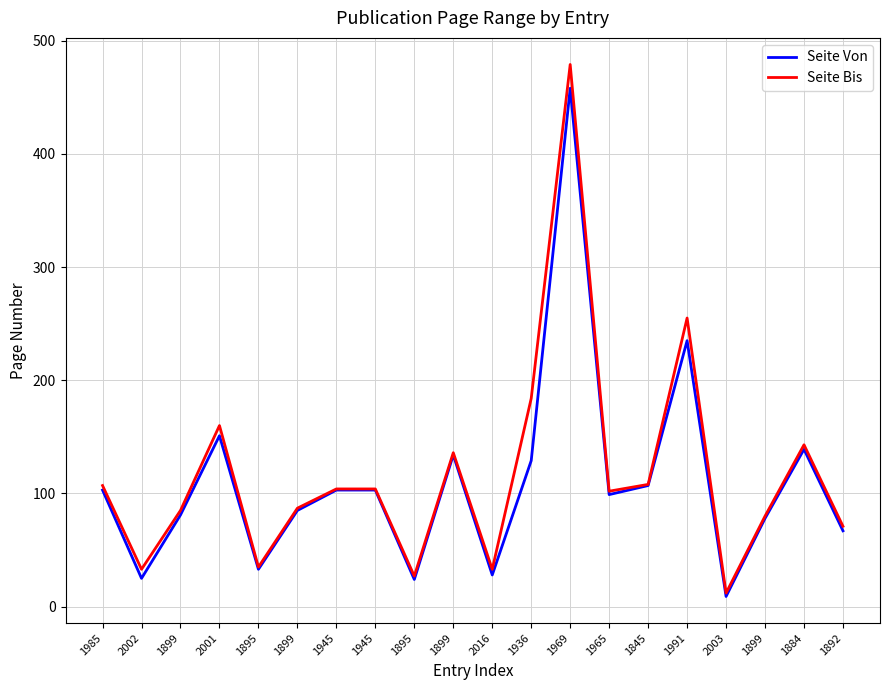

Does the chart have visible grid lines?

Yes